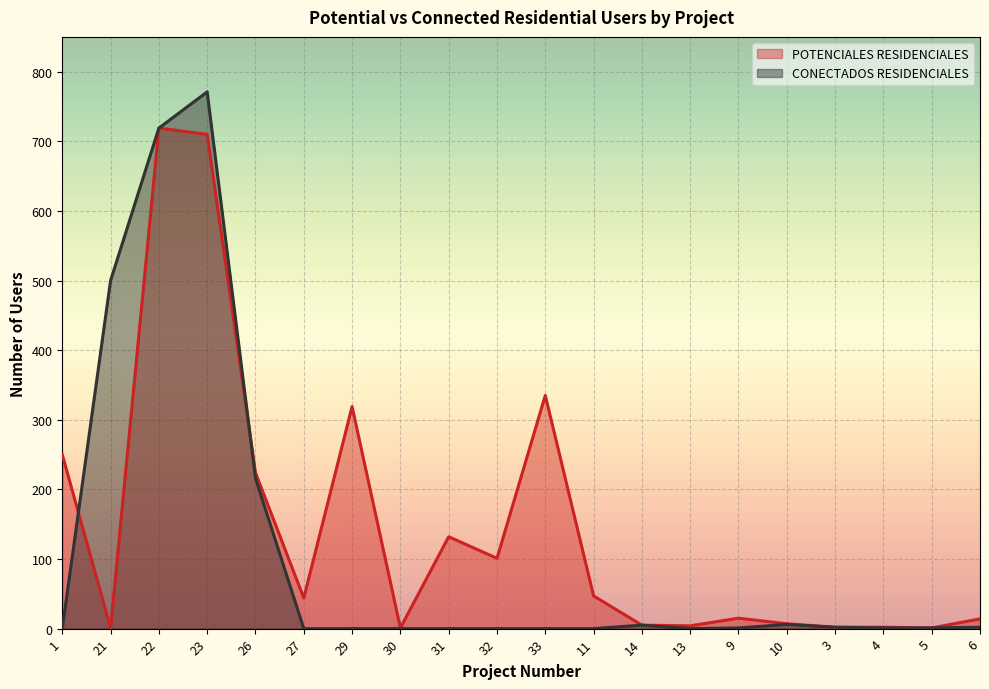

What position from the right is 26?

16